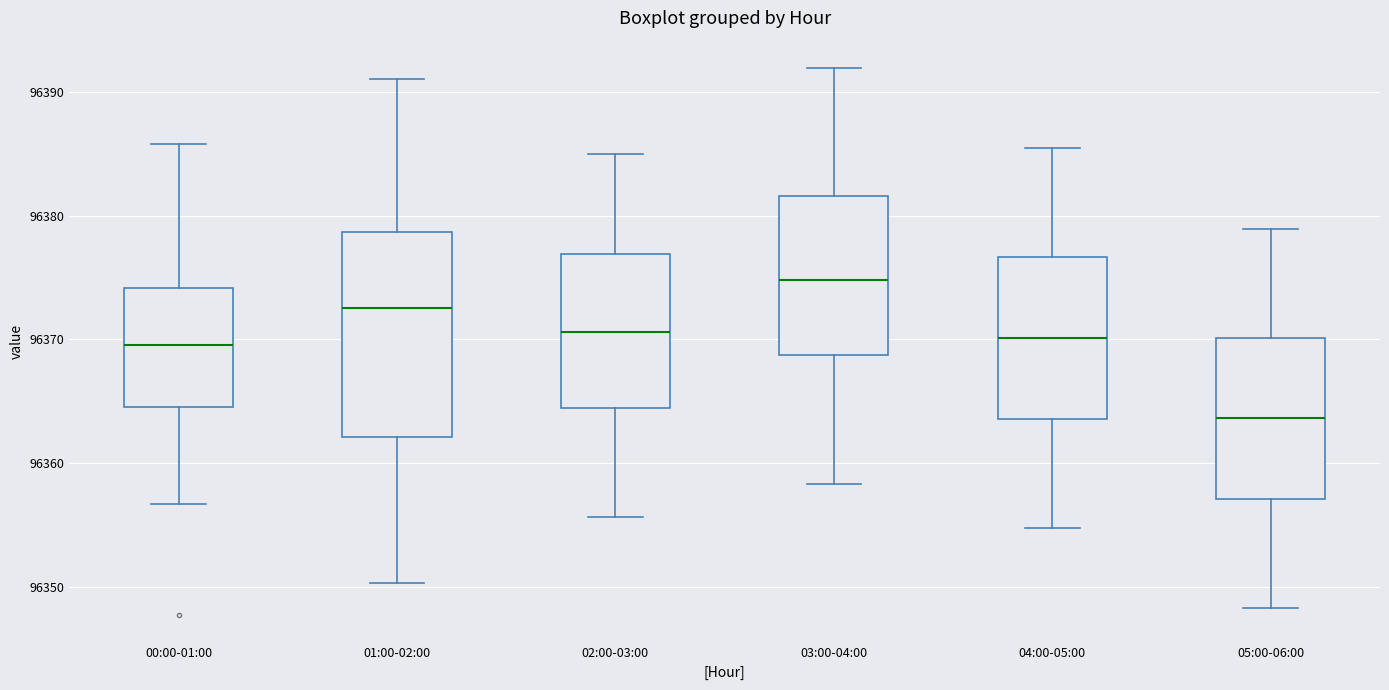

Where does the upper whisker of the box for 05:00-06:00 end on the y-axis? The values are not printed on the chart, so give them approximately, as read against the axis.

96379